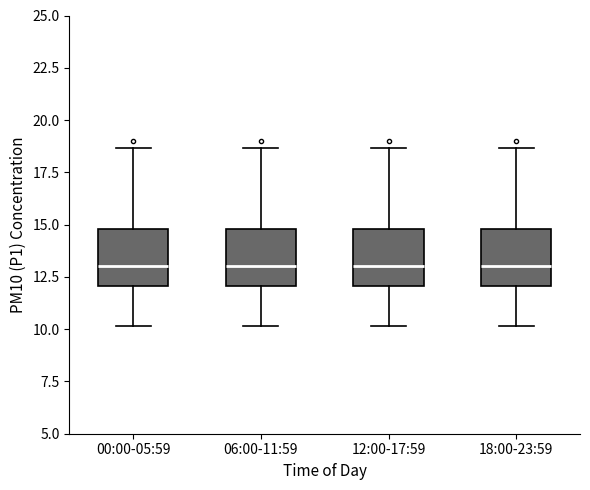

Where does the lower whisker of the box for 06:00-11:59 end on the y-axis? The values are not printed on the chart, so give them approximately, as read against the axis.

10.0